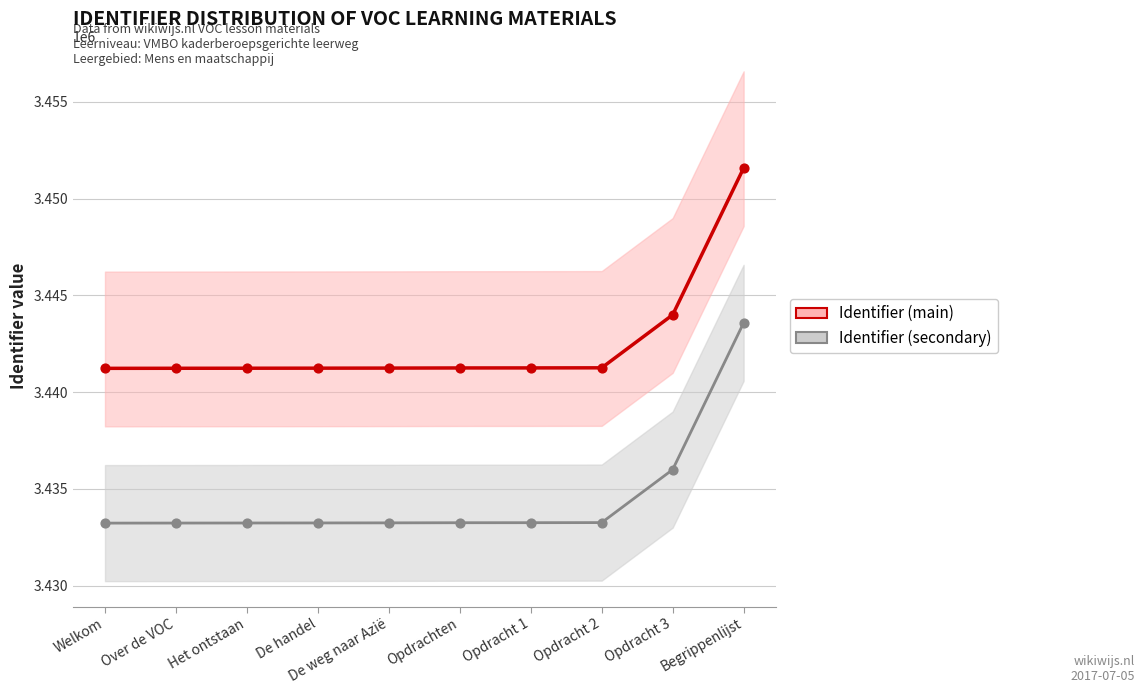

Which series contains the highest Y value?

Identifier (main)